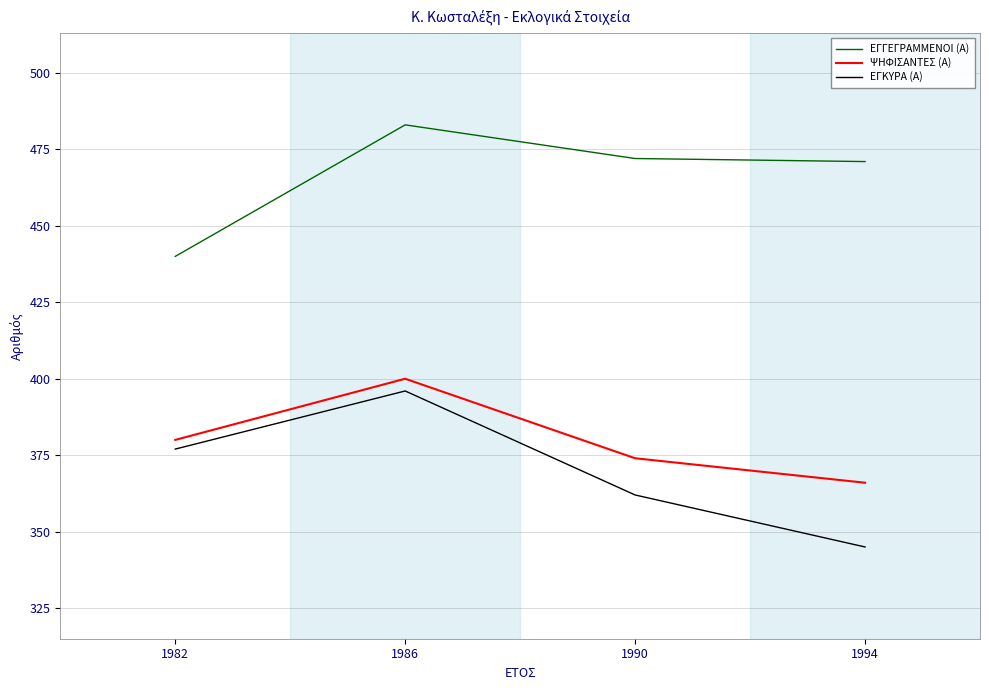

At which label does ΕΓΓΕΓΡΑΜΜΕΝΟΙ (Α) first exceed 472?

1986